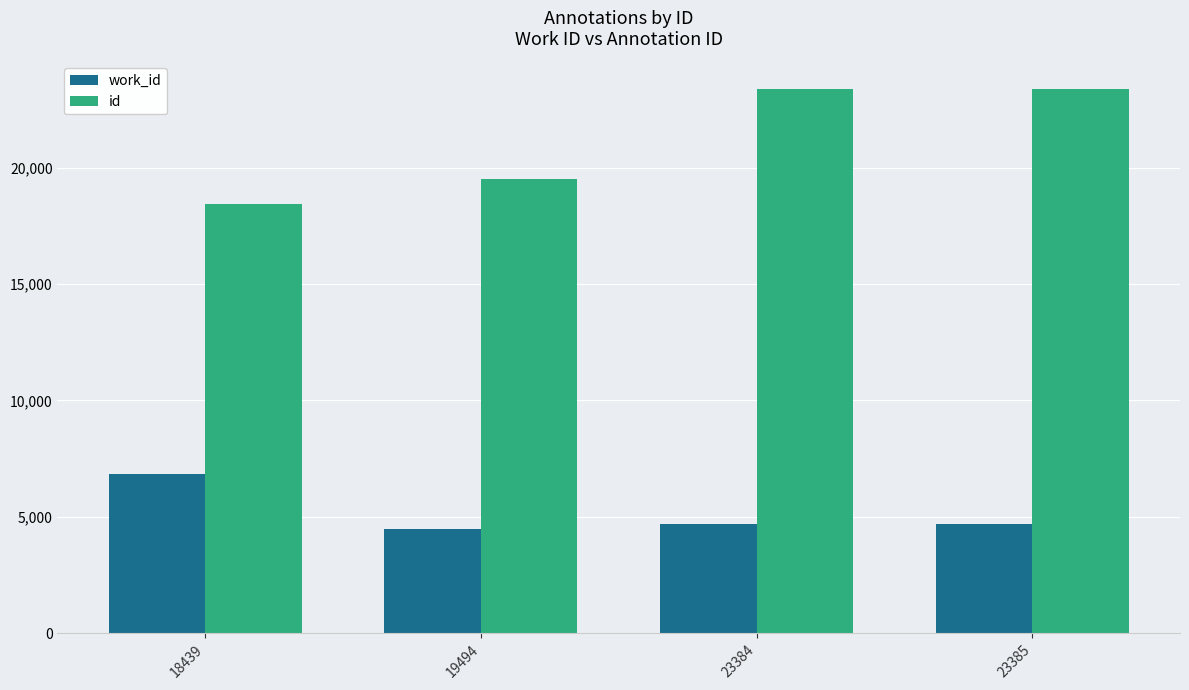

List the series in order of their peak value, lowest first.

work_id, id